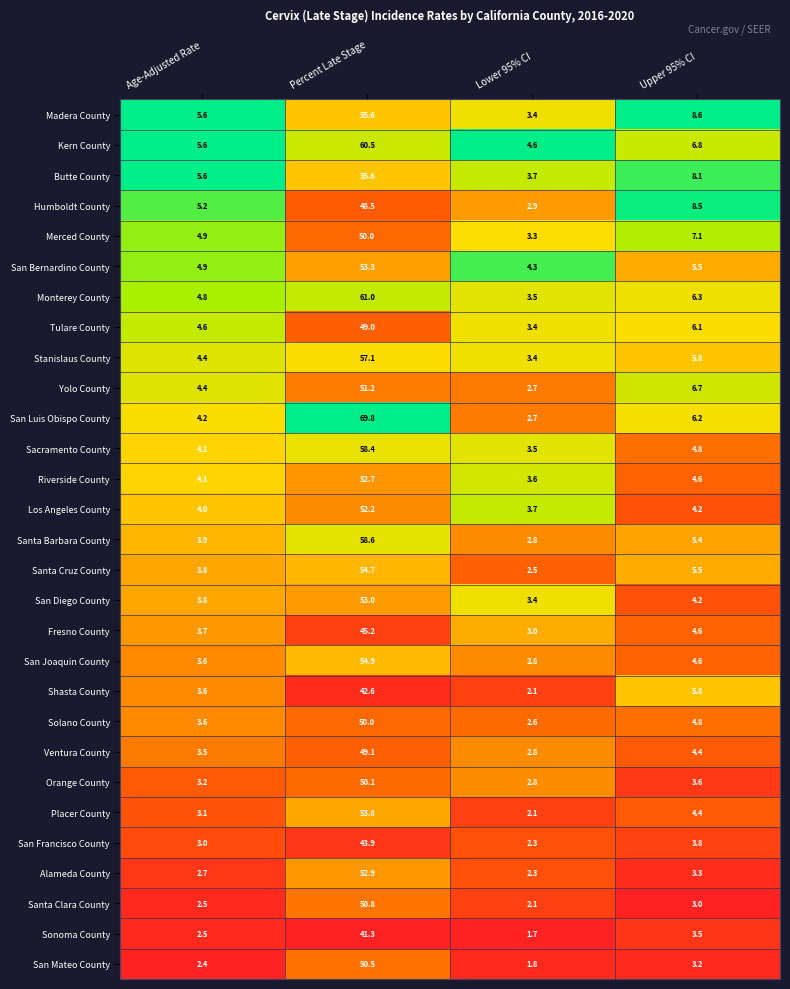

Rank the categories by Madera County value from highest to lowest.

Percent Late Stage, Upper 95% CI, Age-Adjusted Rate, Lower 95% CI